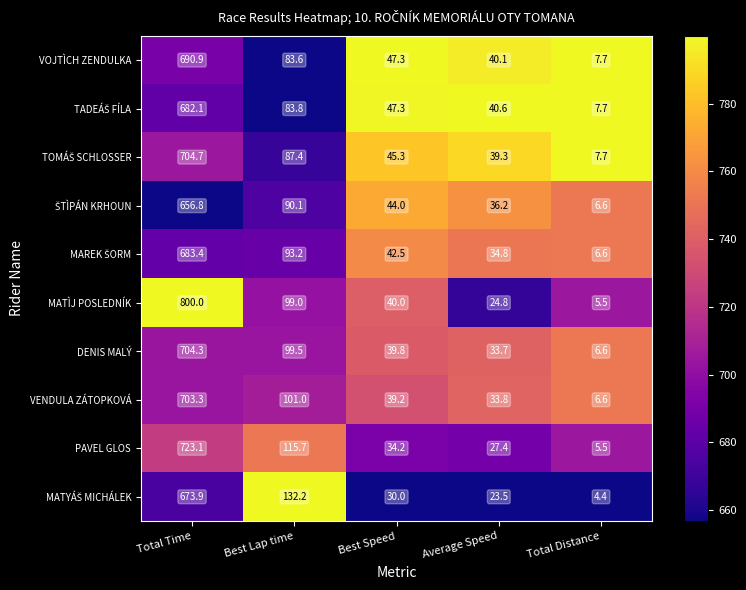

Which series has the largest total across all categories?

MATÌJ POSLEDNÍK